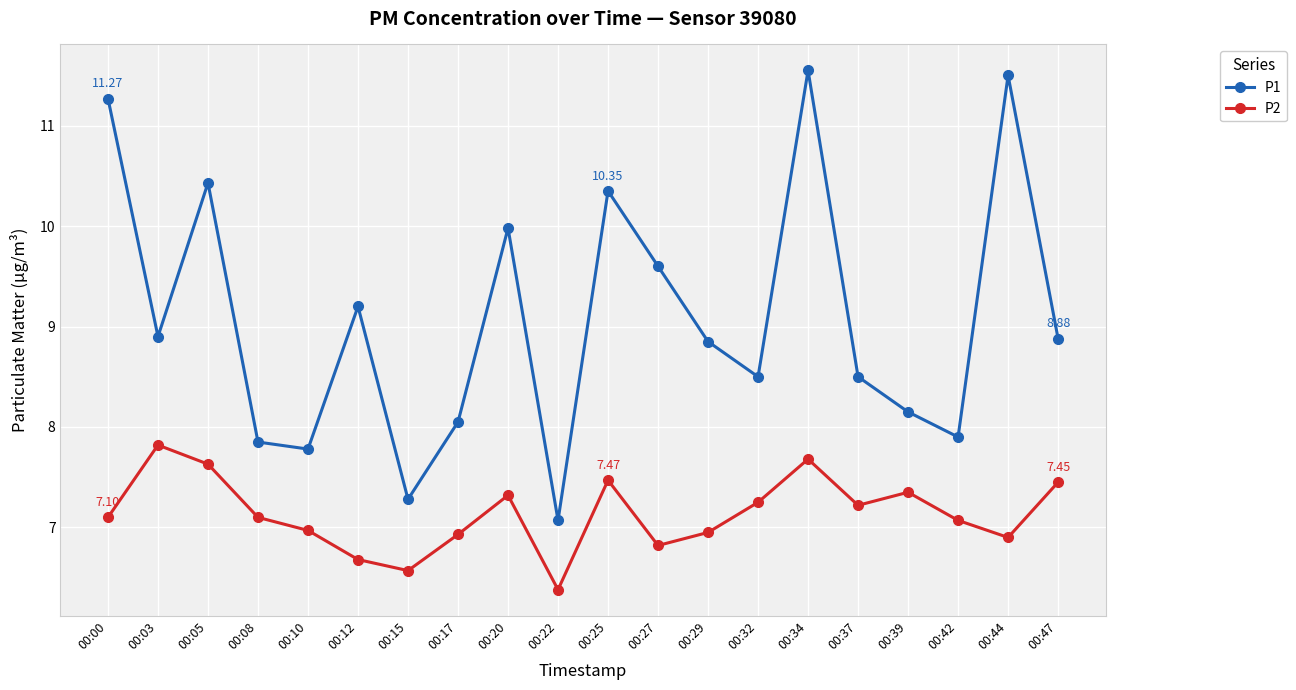

The P2 series shows 11.6 at 00:03. True or false?

False